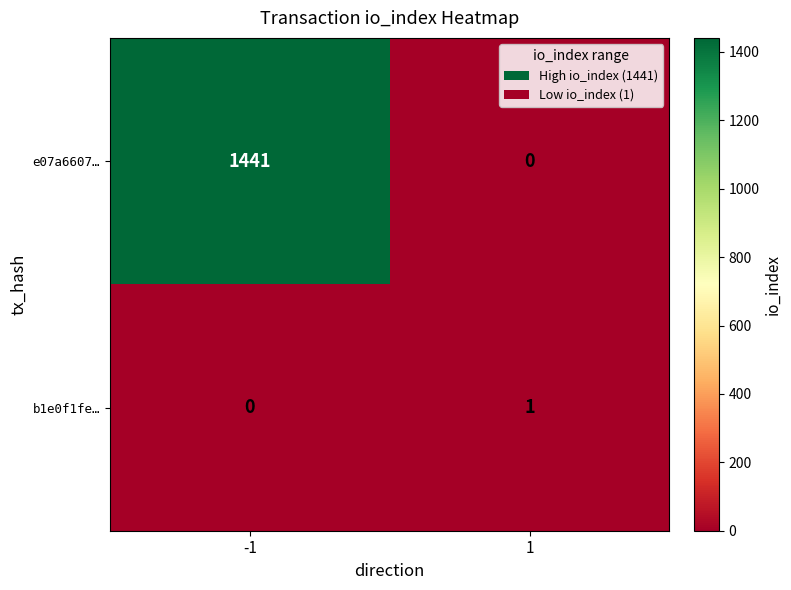

Count the number of categories in the chart.

2